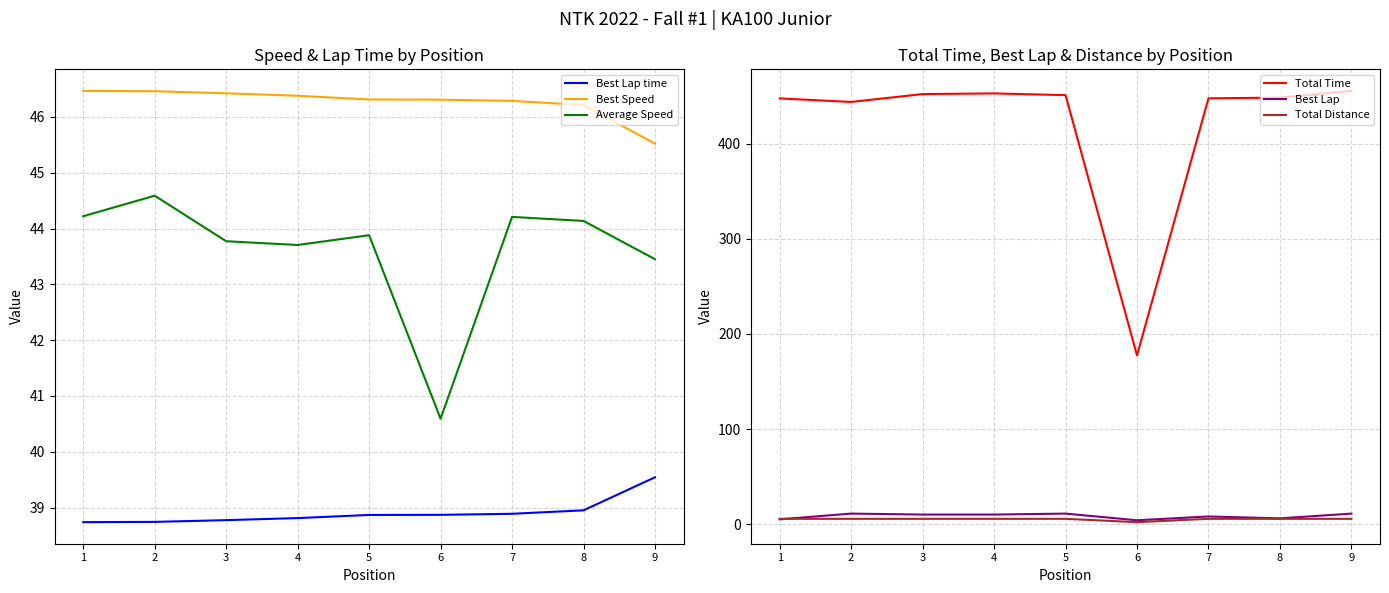

At which category is the sum across all series the highest?

9